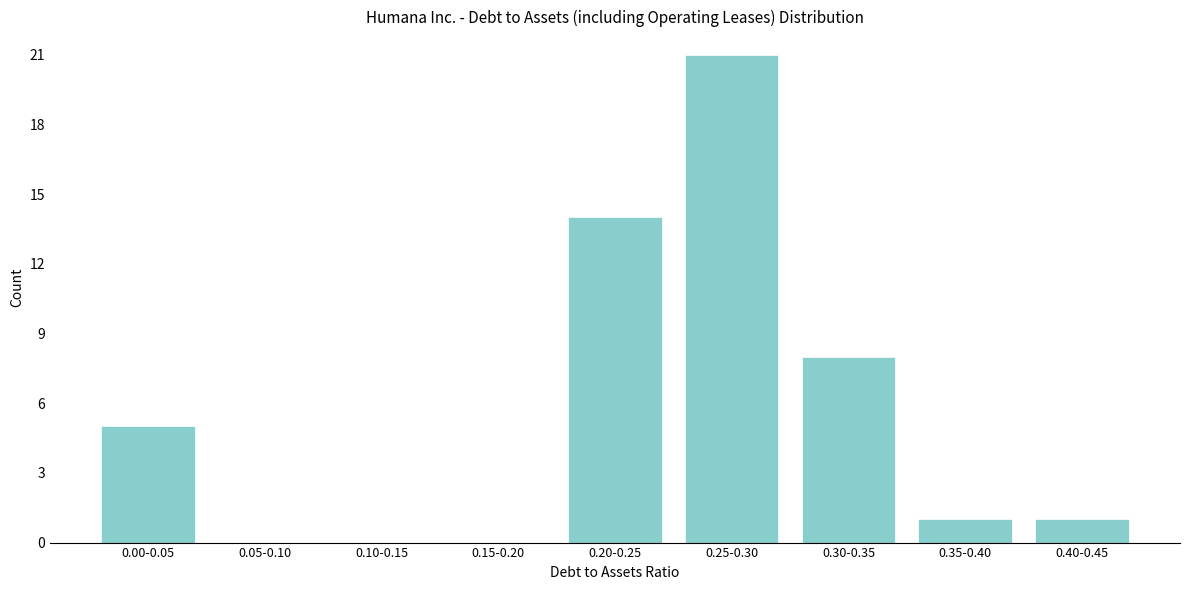

At which category does the chart reach its peak across all series?

0.25-0.30